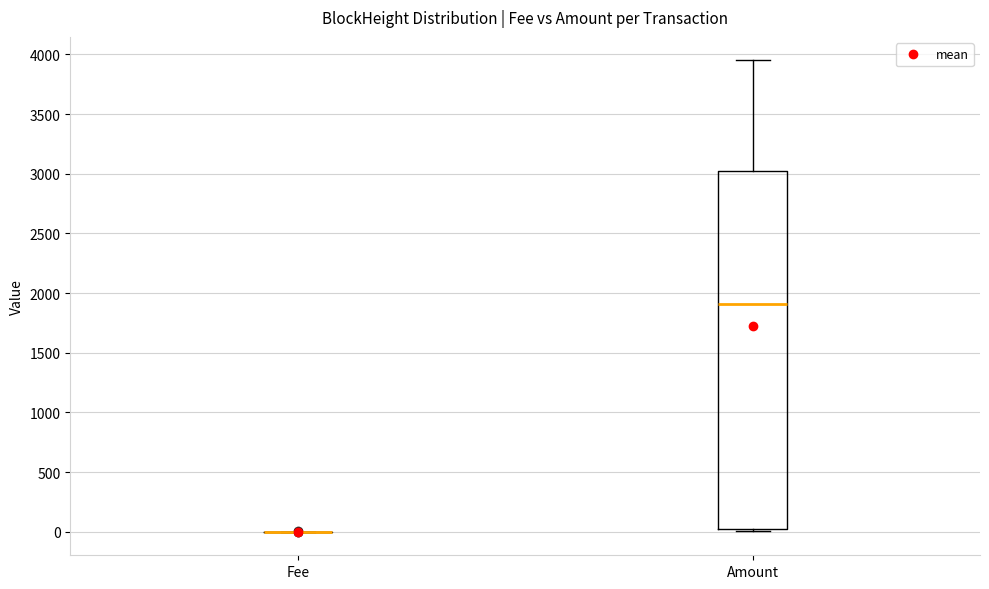

Reading left to right, transcribe this box plot: for each box, give where its median line is, the range the box spans, and where its two whiskers end, as read against the y-axis. The values are not printed on the chart, so give them approximately, as read against the axis.

Fee: box collapsed to a line at 0, whiskers 0 to 0
Amount: median 1900, box 0 to 3000, whiskers 0 (just below the box's lower edge) to 3950